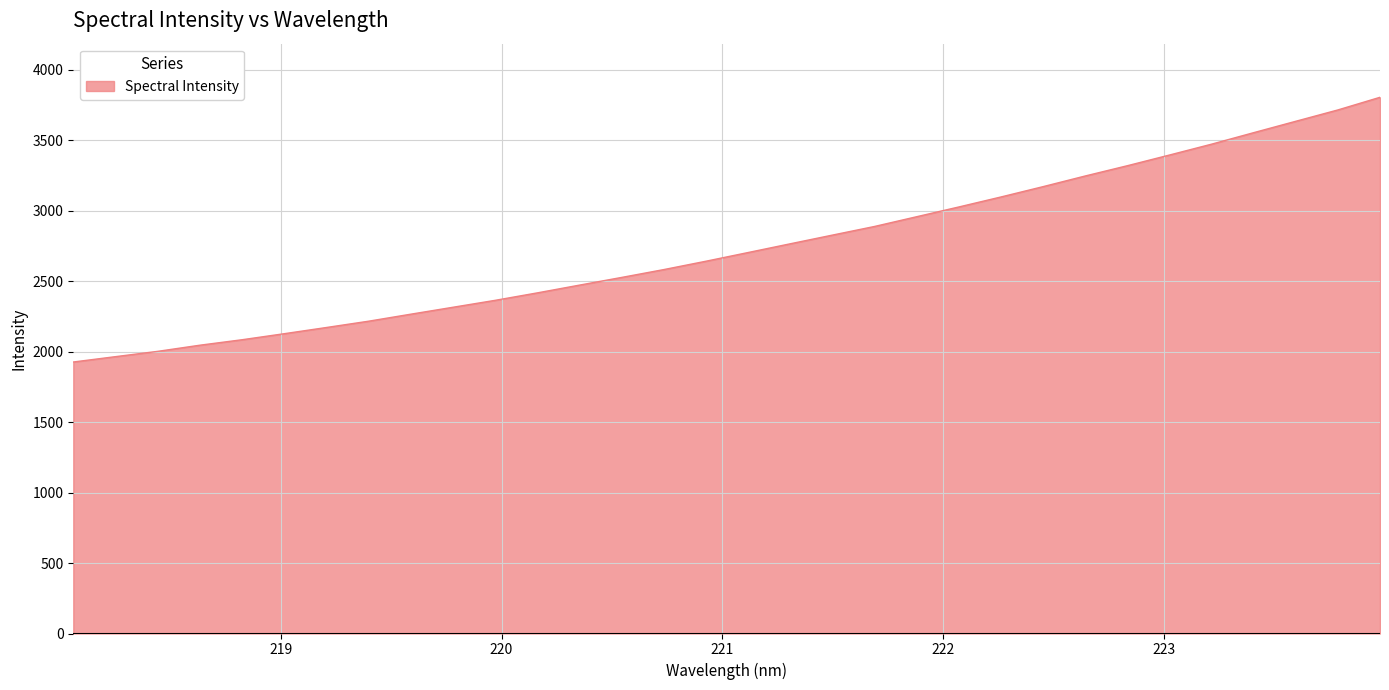

True or false: there are more than 2 points higher than both neighbors.

False